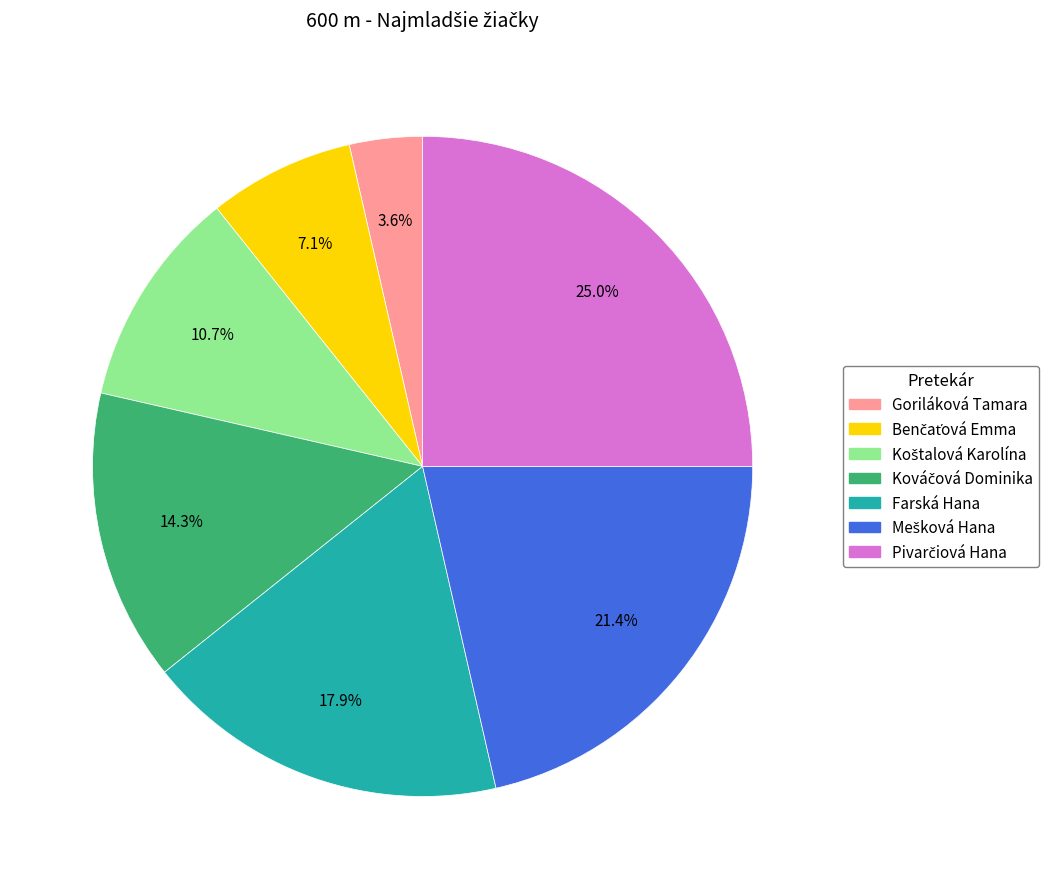

The Goriláková Tamara slice represents 4% of the pie. True or false?

True